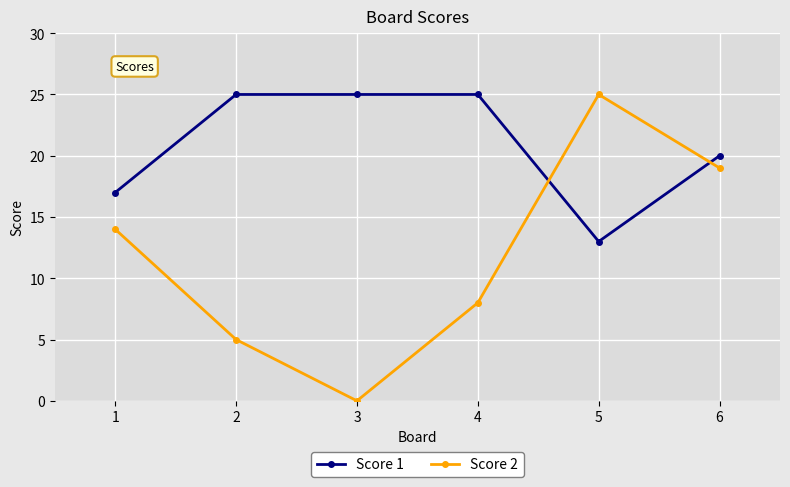

At which category does Score 2 reach its first local peak?

5